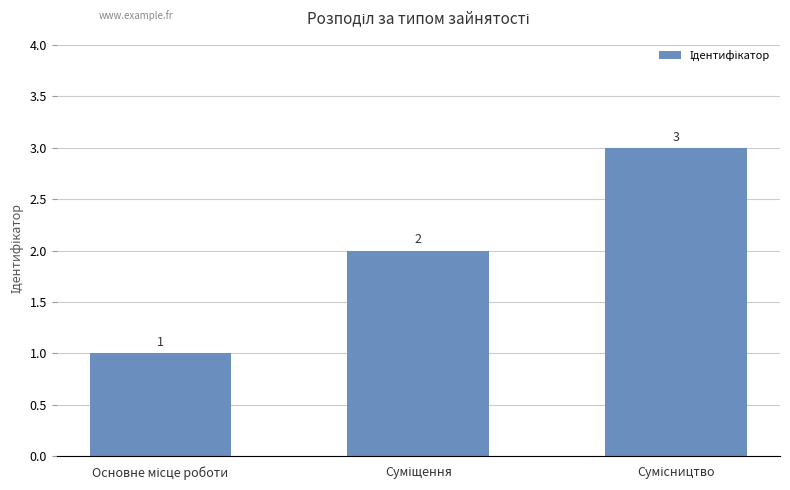

What is the greatest value displayed?

3